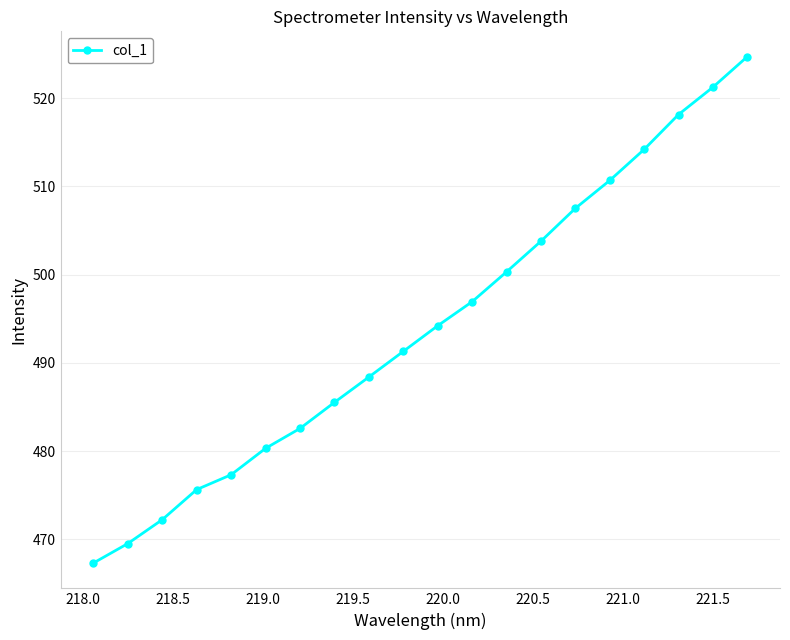

What is the value of the 2nd point from the left?

469.5